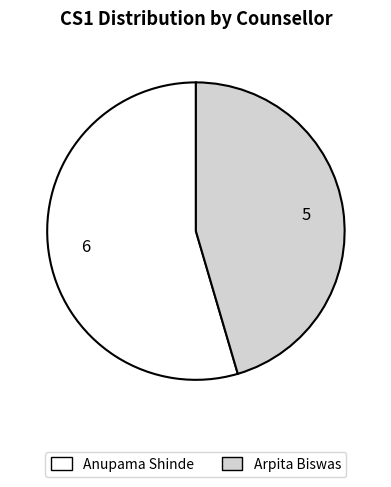

The Anupama Shinde slice represents 63% of the pie. True or false?

False